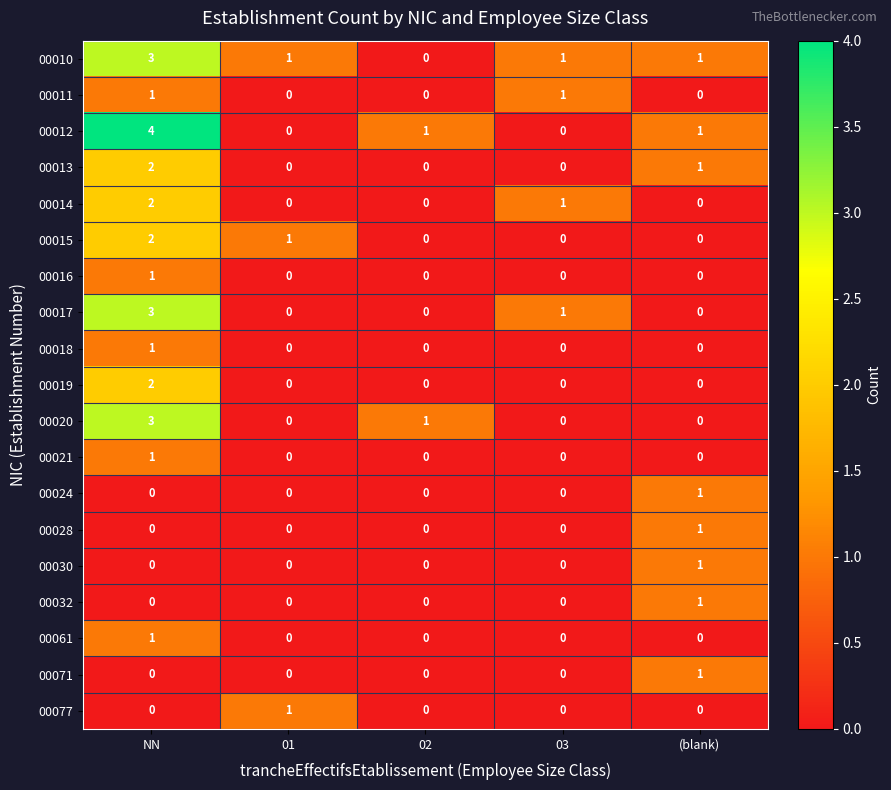

What is the maximum value shown in the chart?

4